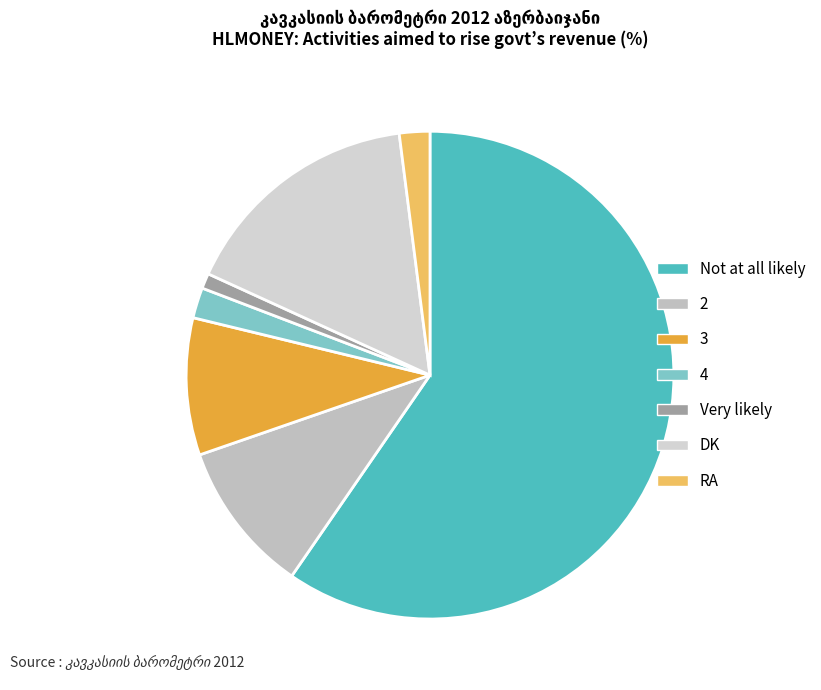

Does DK account for over 50% of the chart?

No